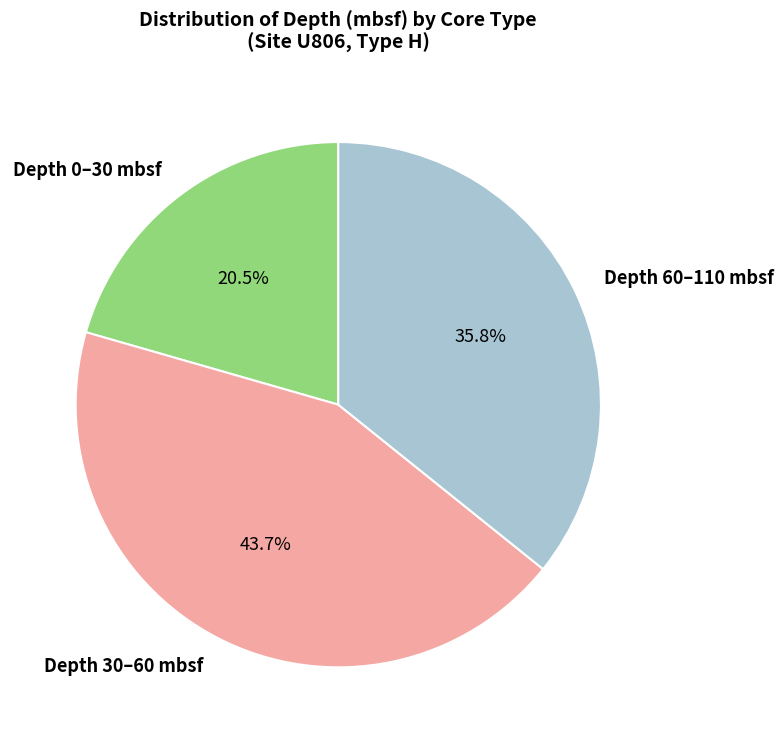

Combined, do Depth 30–60 mbsf and Depth 60–110 mbsf account for over 50%?

Yes